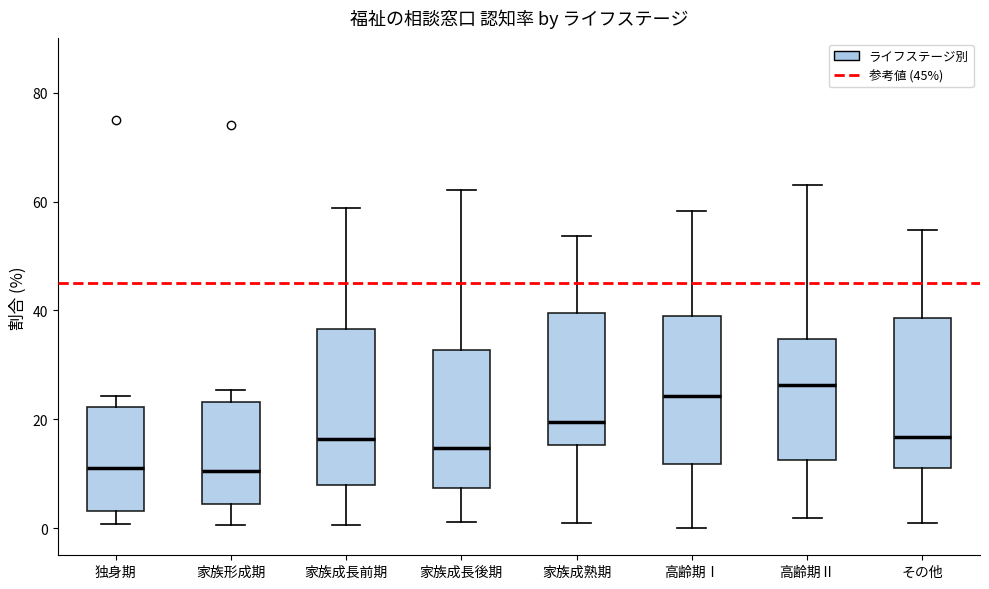

Where does the lower whisker of the box for 家族成長後期 end on the y-axis? The values are not printed on the chart, so give them approximately, as read against the axis.

2